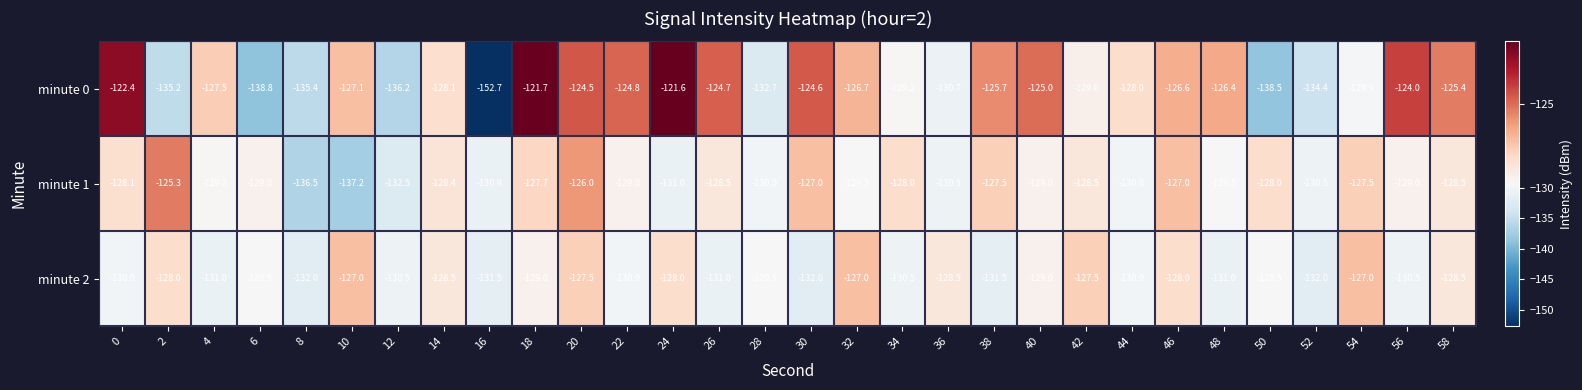

Which category has the highest value across all series?

24